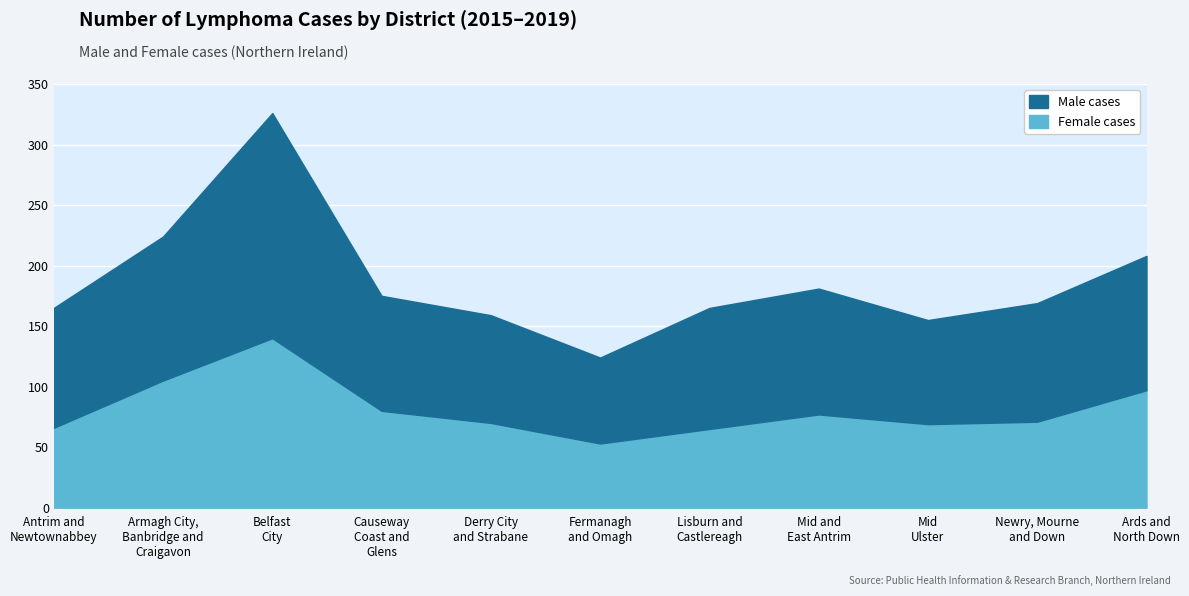

The Male cases series shows 165 at Ards and
North Down. True or false?

False